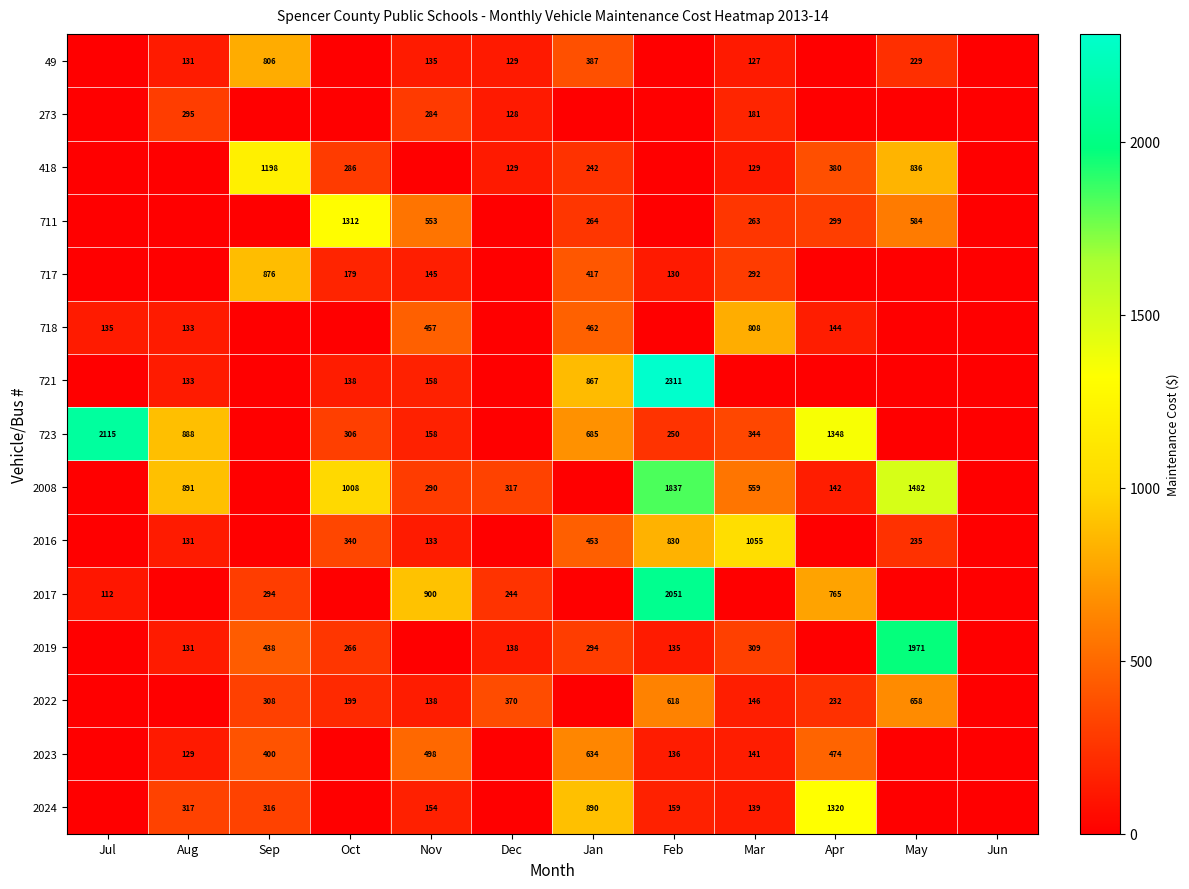

Is it true that 2016 equals 547 at Feb?

False